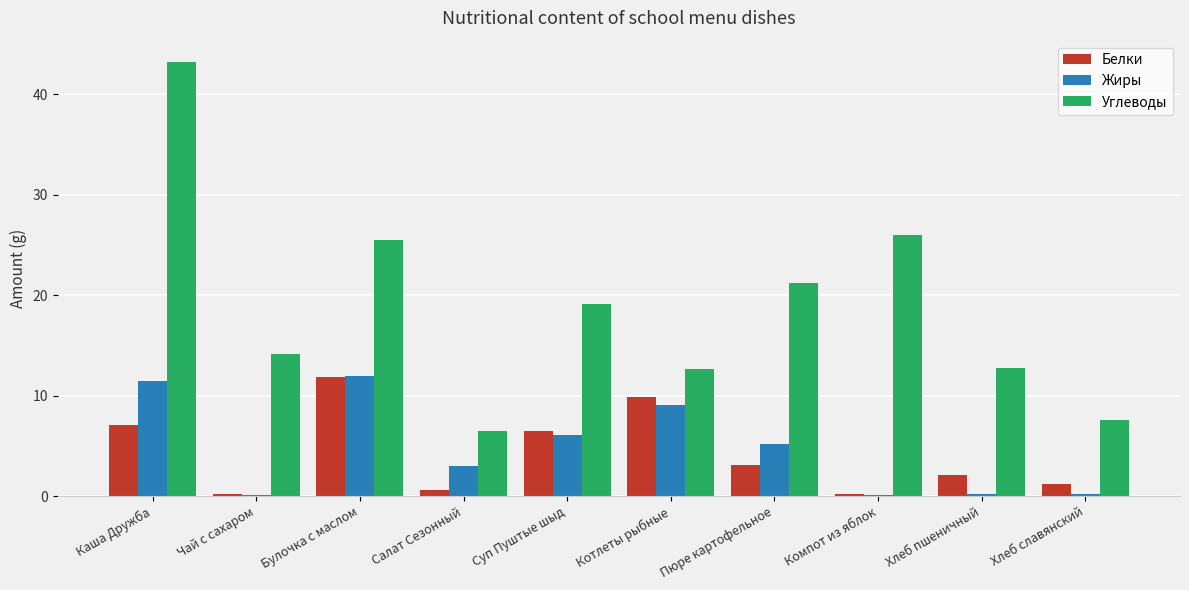

What is the maximum value shown in the chart?

43.2